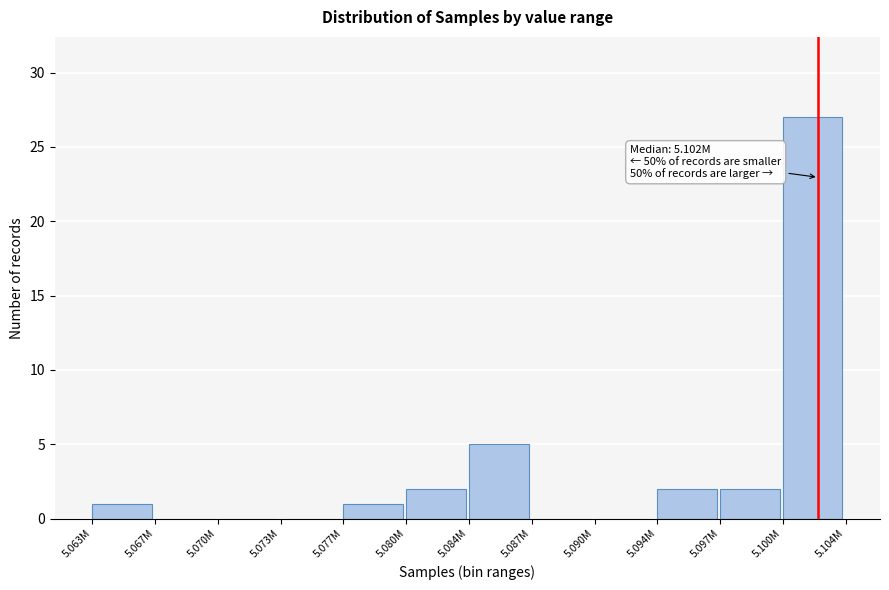

Reading right to left, what are all the values shown in this chart?

5.100M=27	5.097M=2	5.094M=2	5.090M=0	5.087M=0	5.084M=5	5.080M=2	5.077M=1	5.073M=0	5.070M=0	5.067M=0	5.063M=1